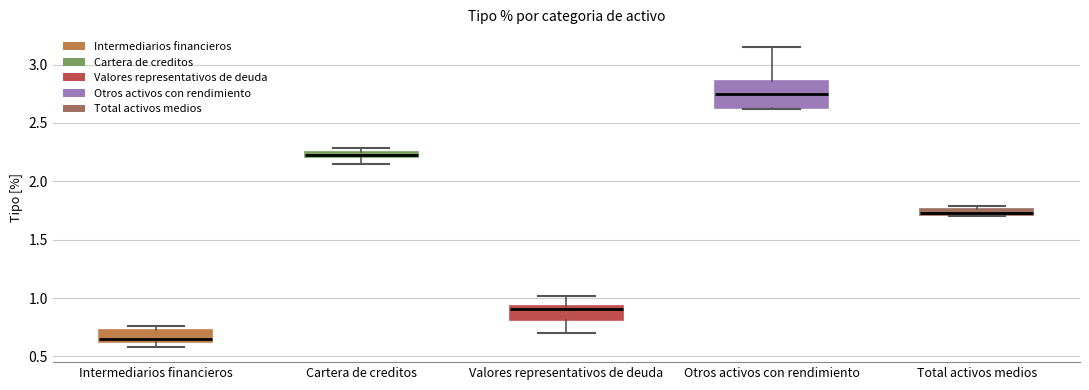

Where does the lower whisker of the box for Cartera de creditos end on the y-axis? The values are not printed on the chart, so give them approximately, as read against the axis.

2.15